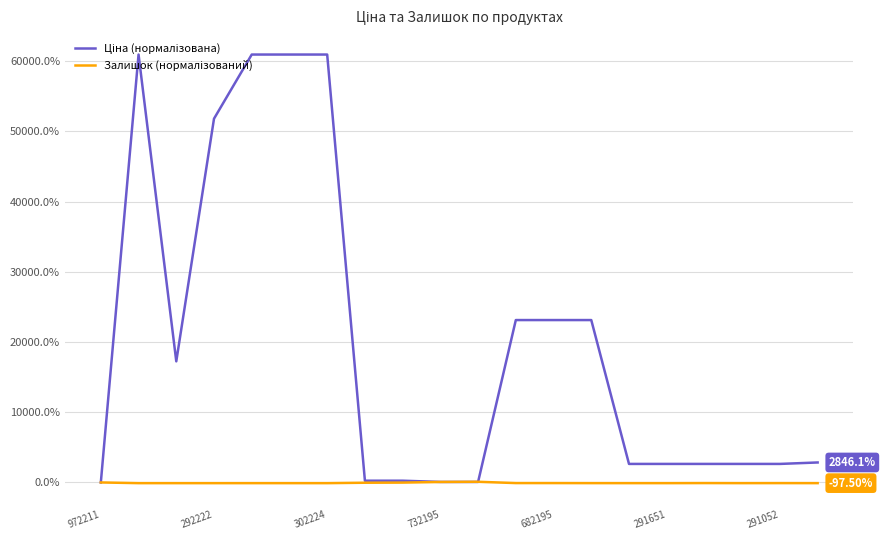

What is the highest value of the Залишок (нормалізований) series?

95.0